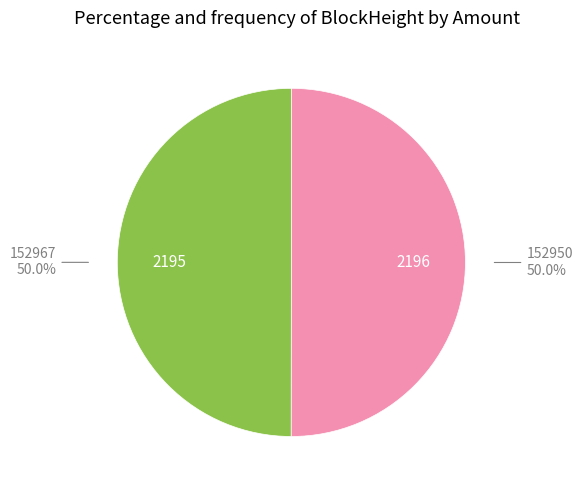

Which slice is the smallest?

152967